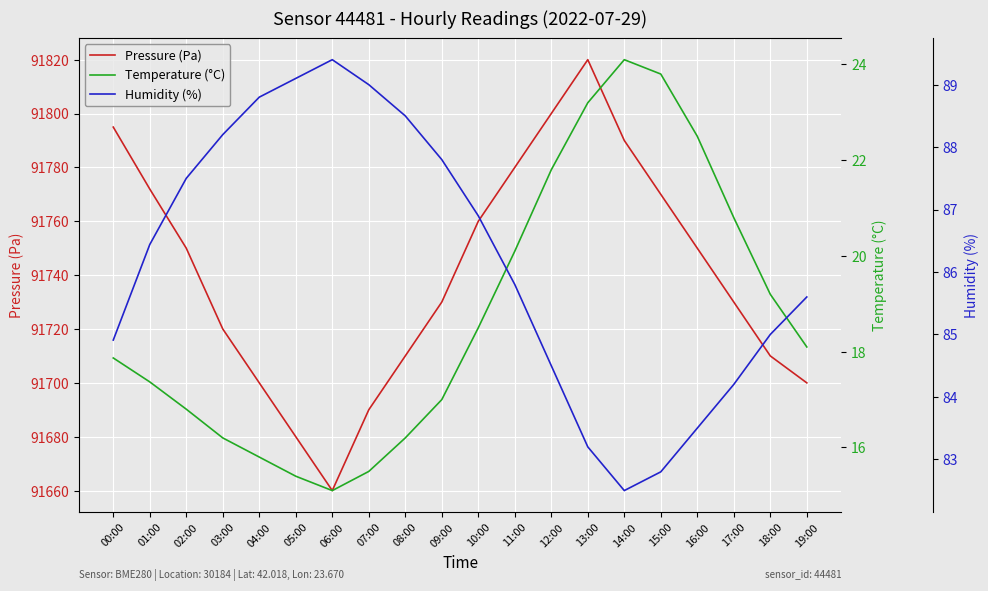

Is the value of Pressure (Pa) at 15:00 greater than the value of Temperature (°C) at 13:00?

Yes